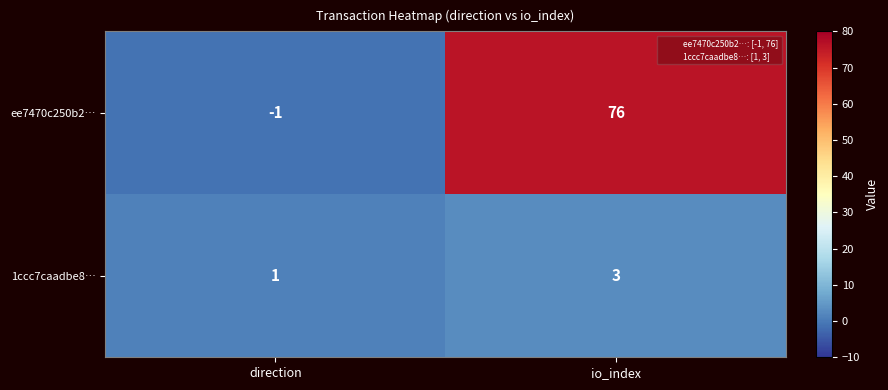

At which category is the sum across all series the highest?

io_index